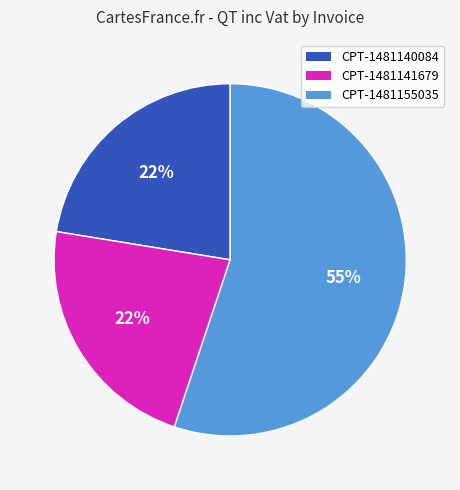

To the nearest percent, what is the difference between the largest and smallest slice percentages?

33%